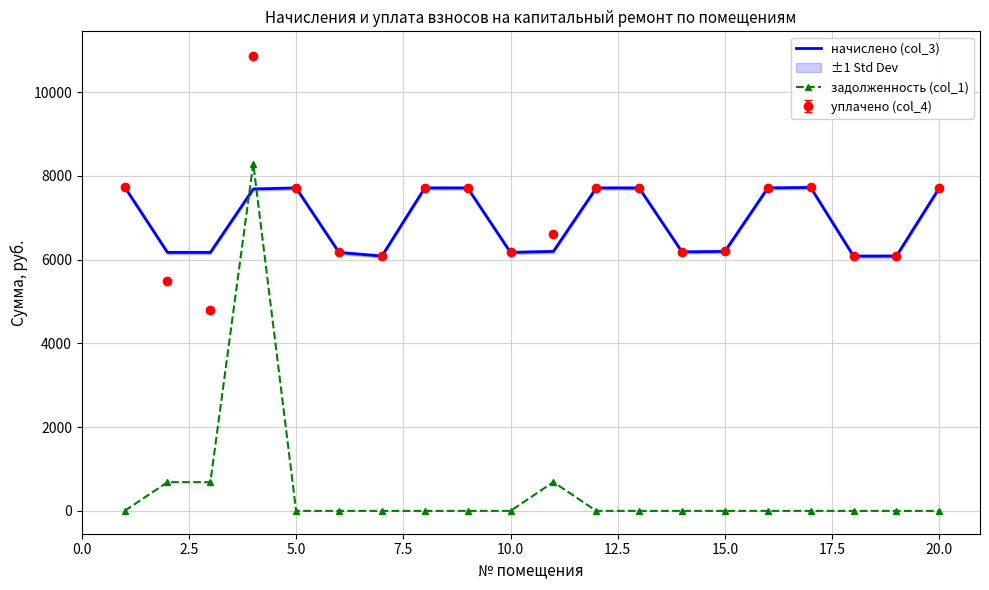

How many values in the задолженность (col_1) series exceed 0?

4